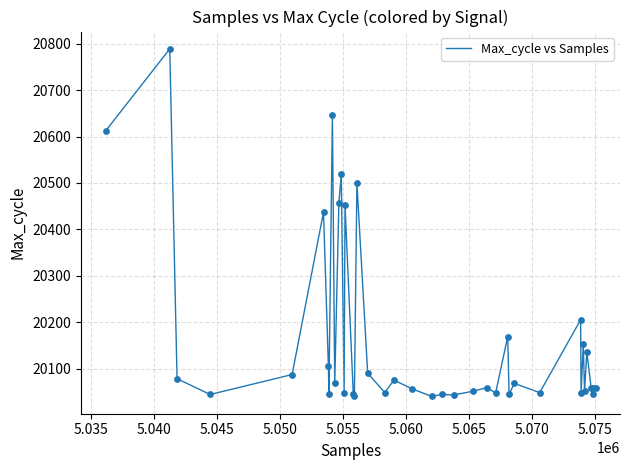

What is the smallest value displayed?

20040